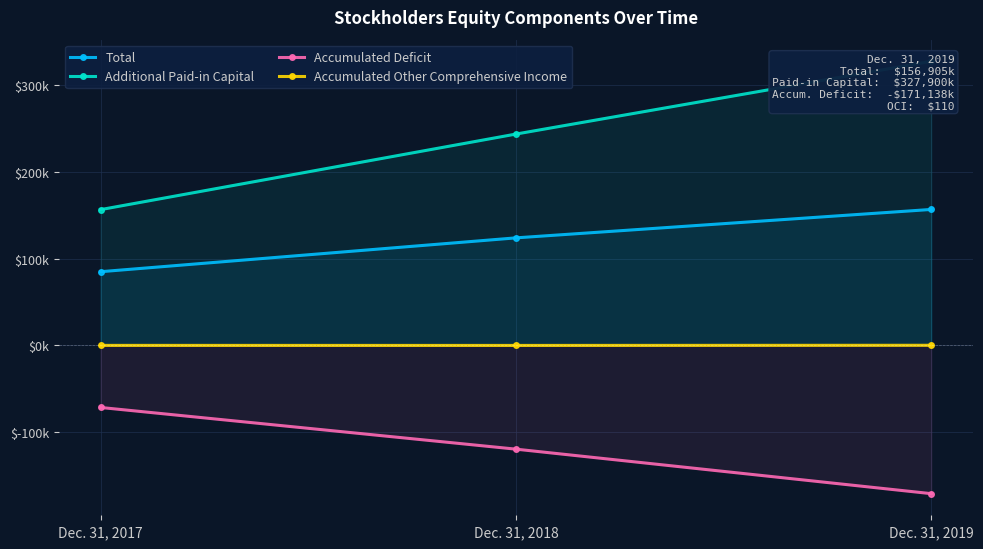

What is the spread (max minus min) of values at Dec. 31, 2018?

363668